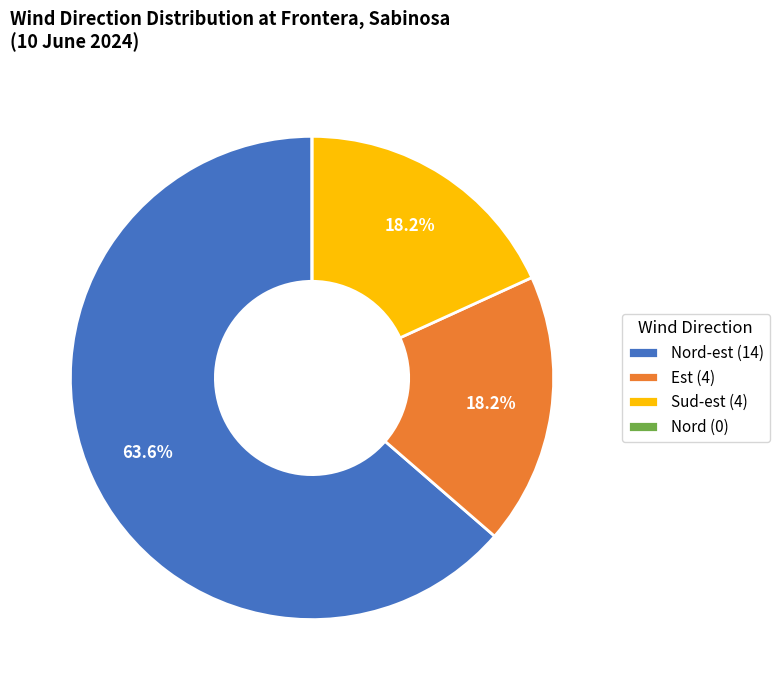

Is there a majority slice in this chart?

Yes